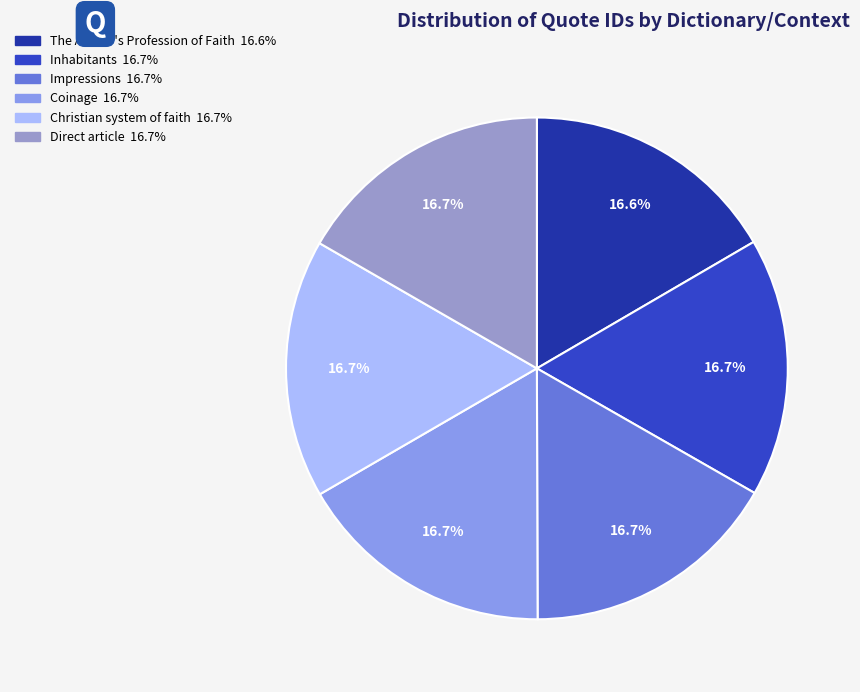

To the nearest percent, what portion does Coinage represent?

17%